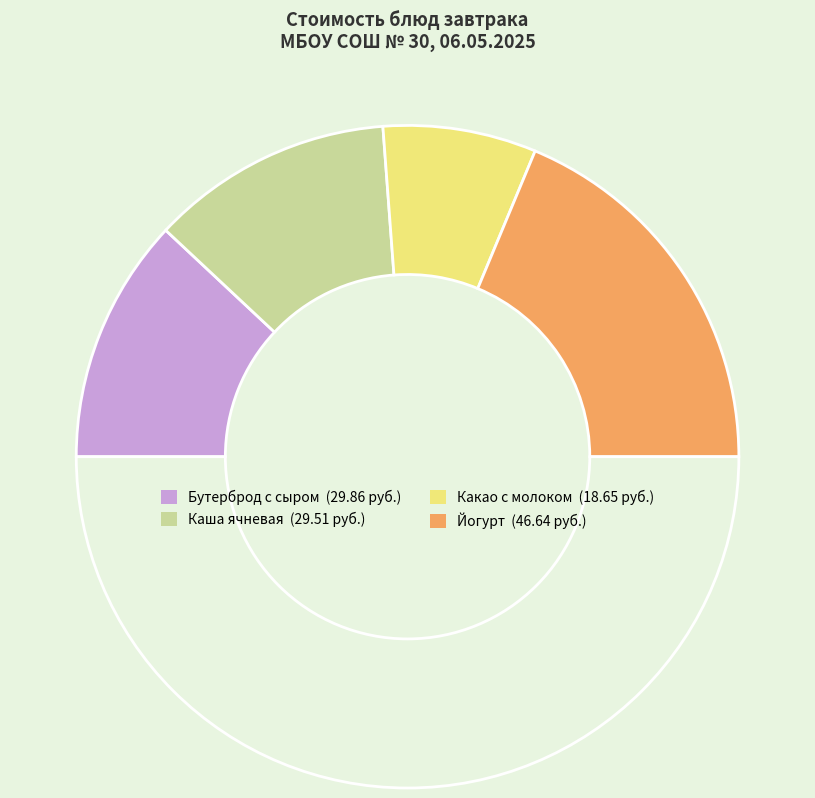

How many segments does this pie chart have?

5